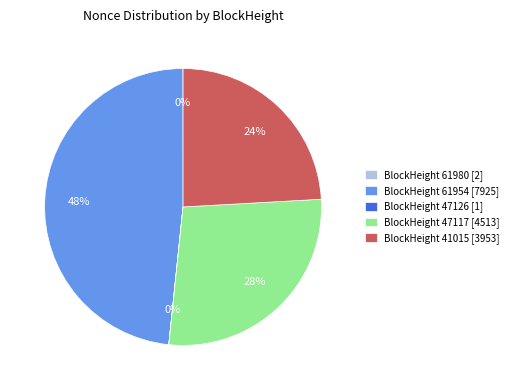

Which category has the biggest portion of the pie?

BlockHeight 61954 [7925]